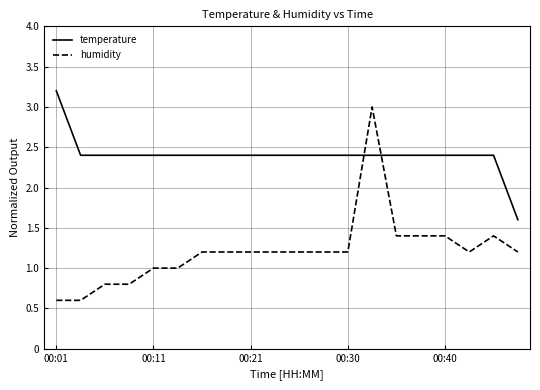

Which series has the largest total across all categories?

temperature